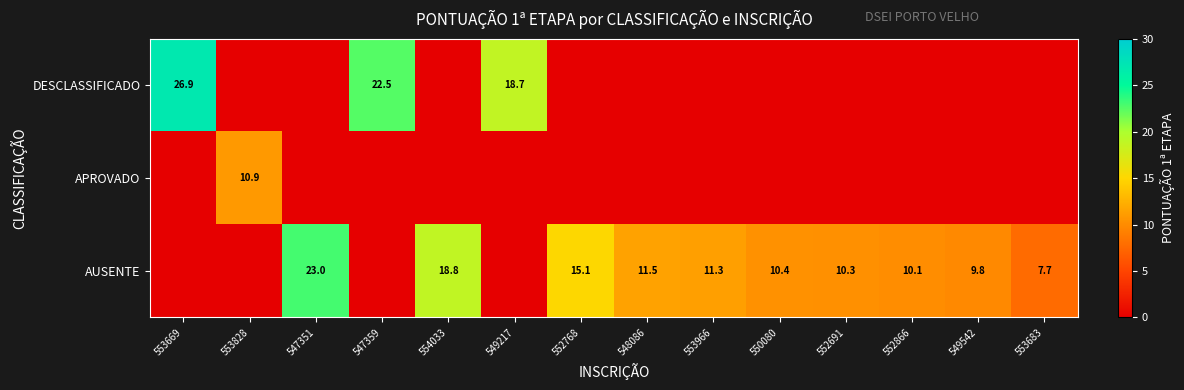

The AUSENTE series shows 6.5 at 552691. True or false?

False